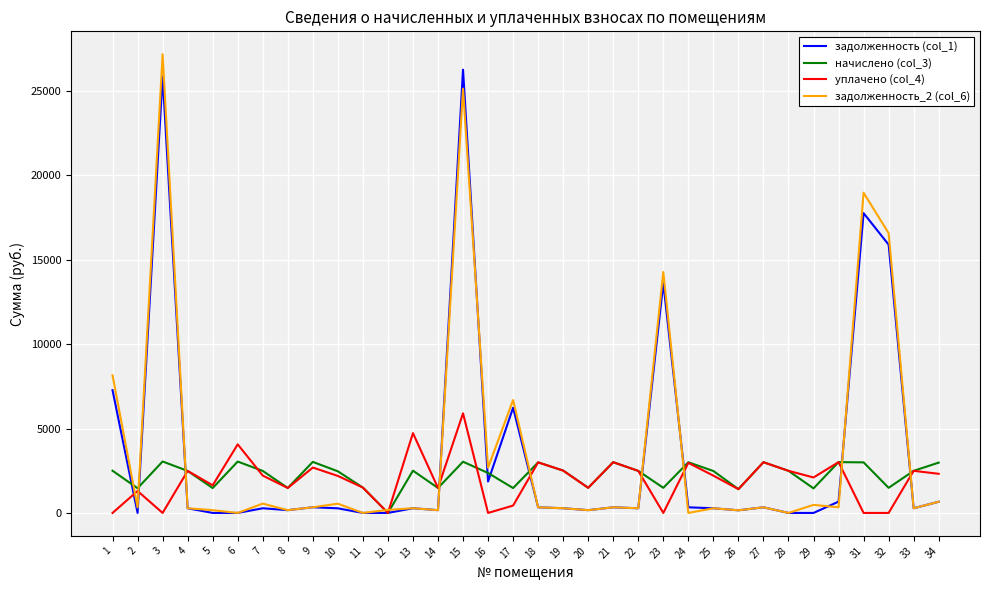

What are all the series names shown in the legend?

задолженность (col_1), начислено (col_3), уплачено (col_4), задолженность_2 (col_6)